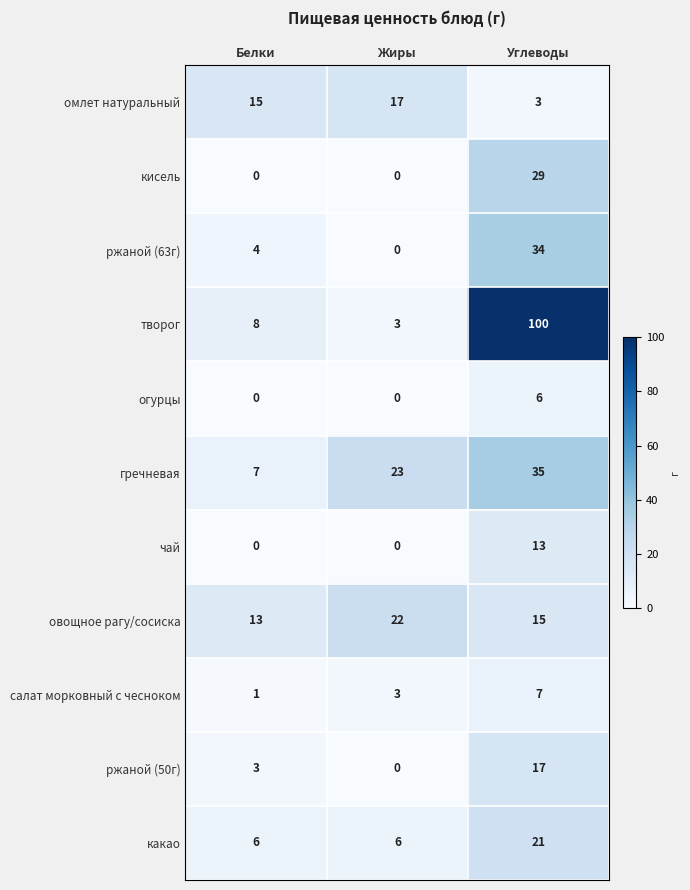

The овощное рагу/сосиска series shows 8 at Жиры. True or false?

False